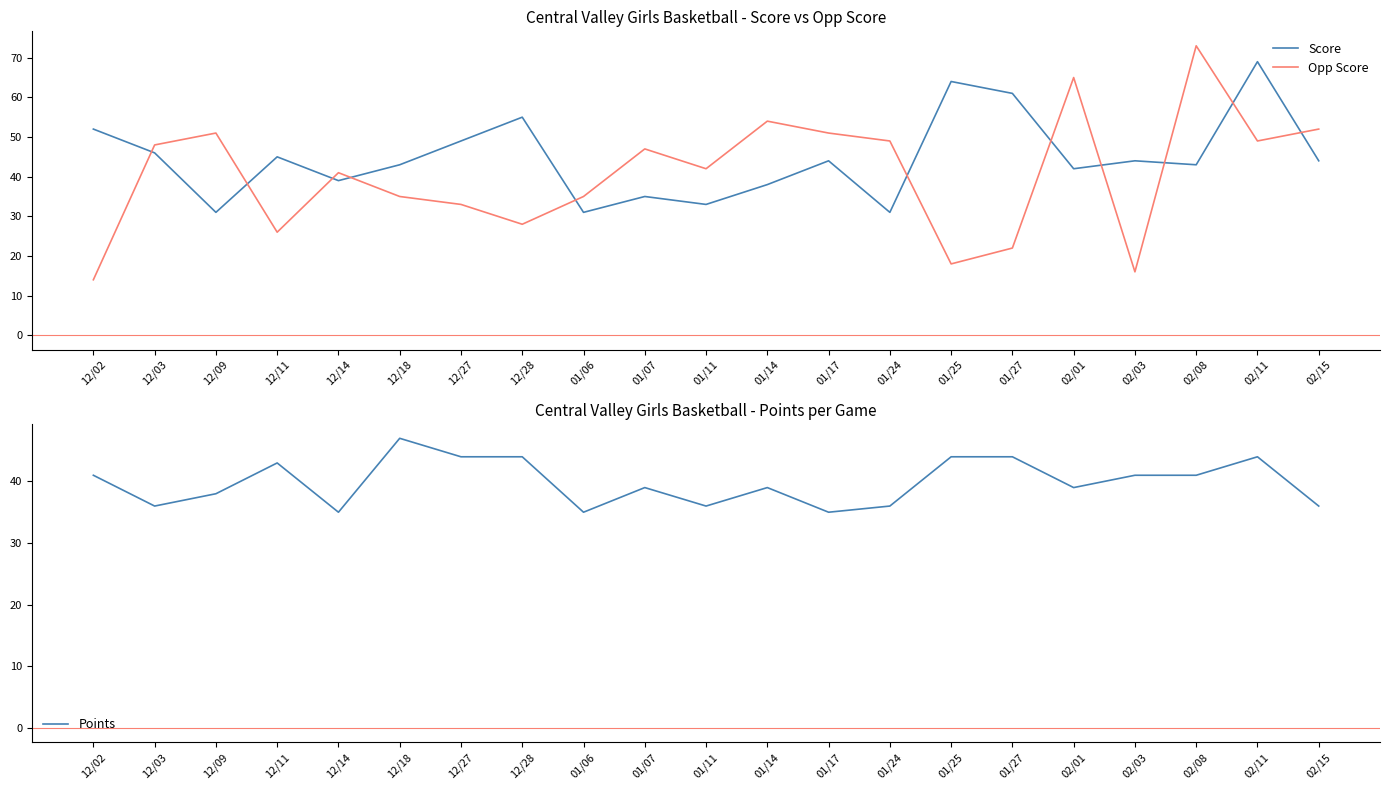

How many intersections are there between Score and Points?

8